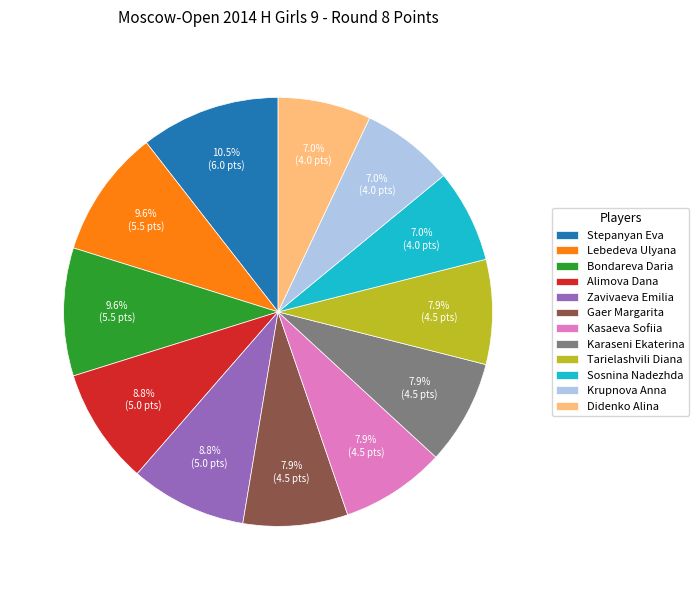

What portion of the pie excludes Stepanyan Eva?

89.5%